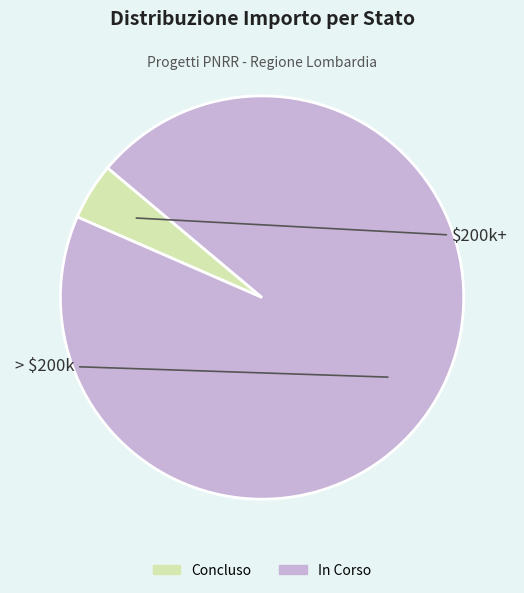

Is there a majority slice in this chart?

Yes